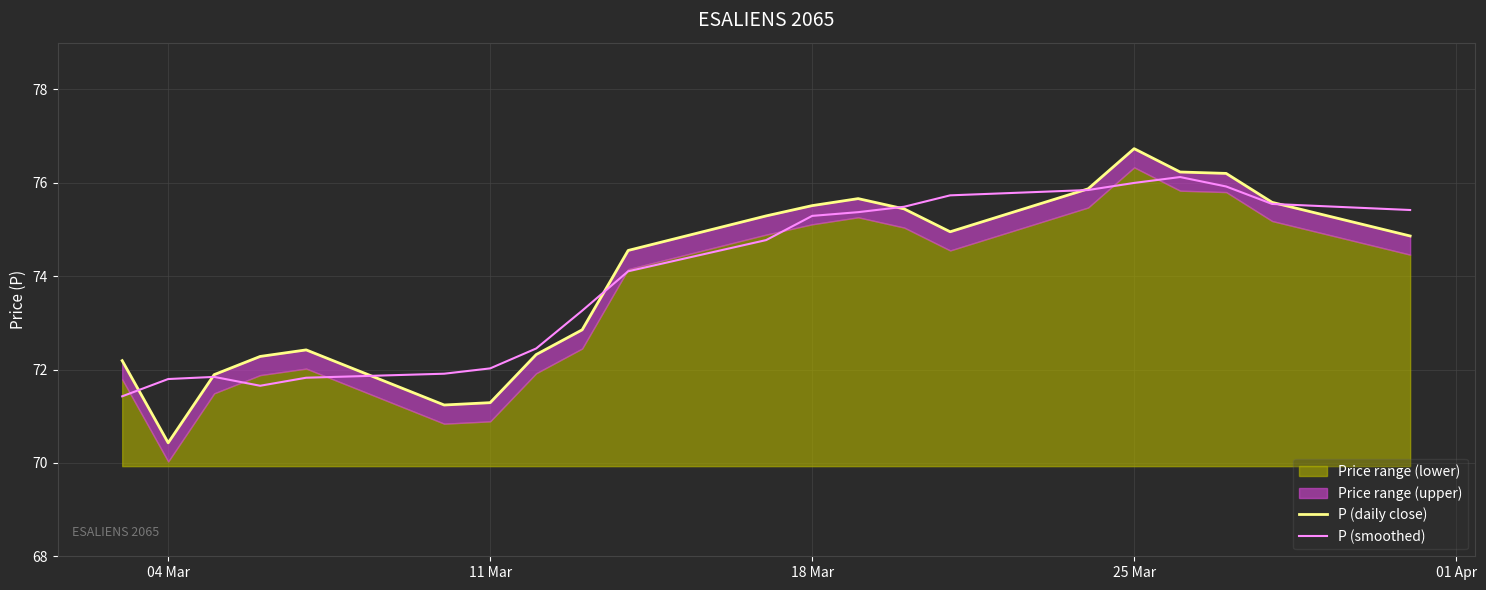

The value of P (smoothed) at 11 Mar is 72.0. True or false?

True